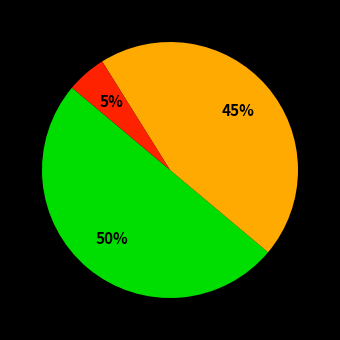

To the nearest percent, what is the average slice percentage?

33%